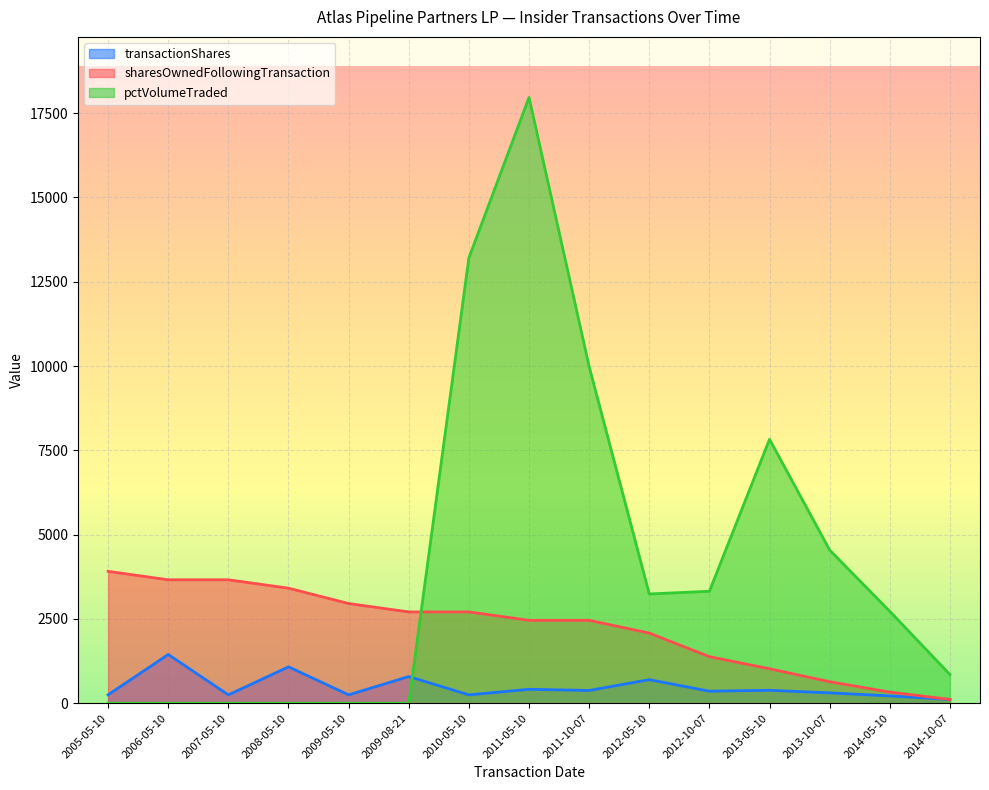

Is it true that pctVolumeTraded equals 9707 at 2008-05-10?

False